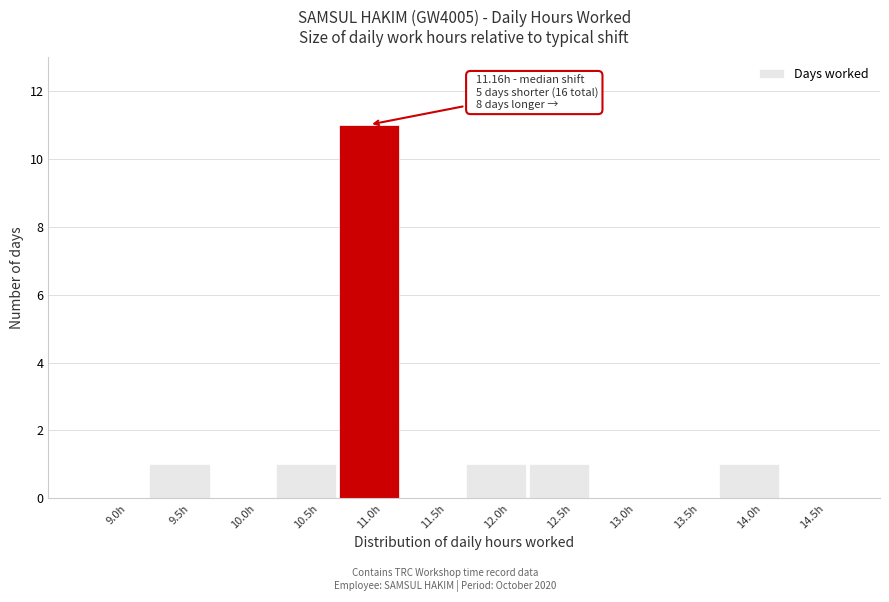

Reading left to right, list all the values displayed in this chart.

9.0h=0	9.5h=1	10.0h=0	10.5h=1	11.0h=11	11.5h=0	12.0h=1	12.5h=1	13.0h=0	13.5h=0	14.0h=1	14.5h=0